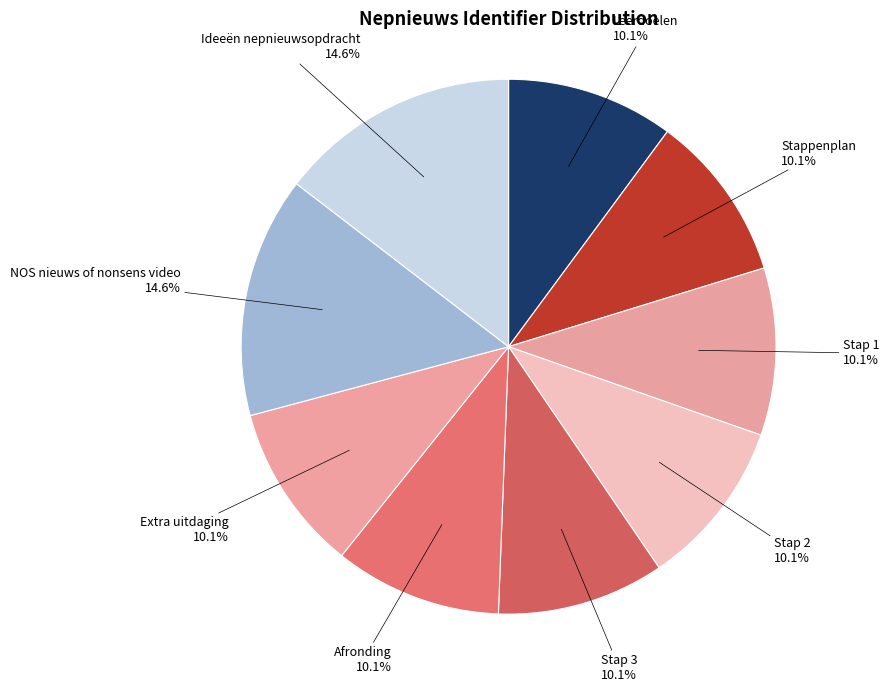

Does any single category account for the majority?

No